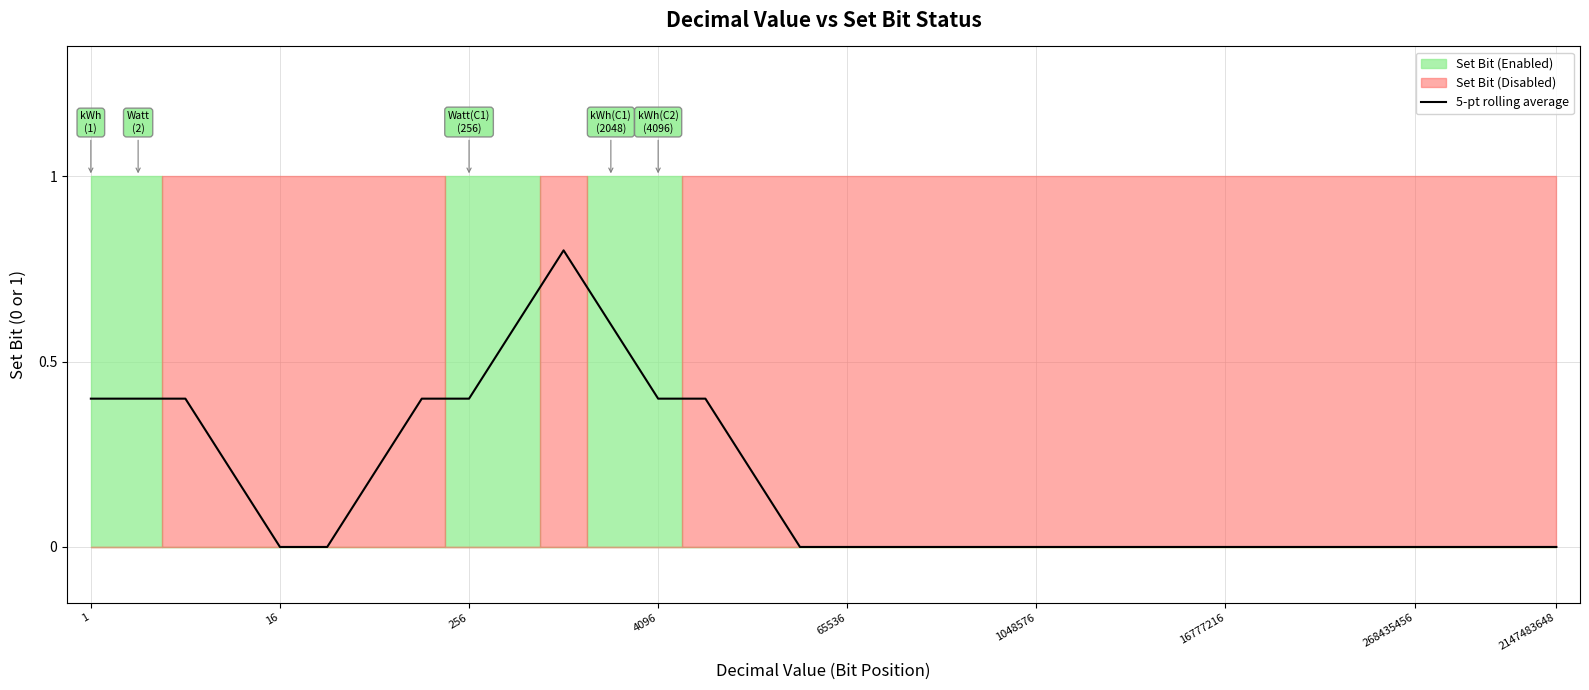

Does the chart display data point markers on the line(s)?

No